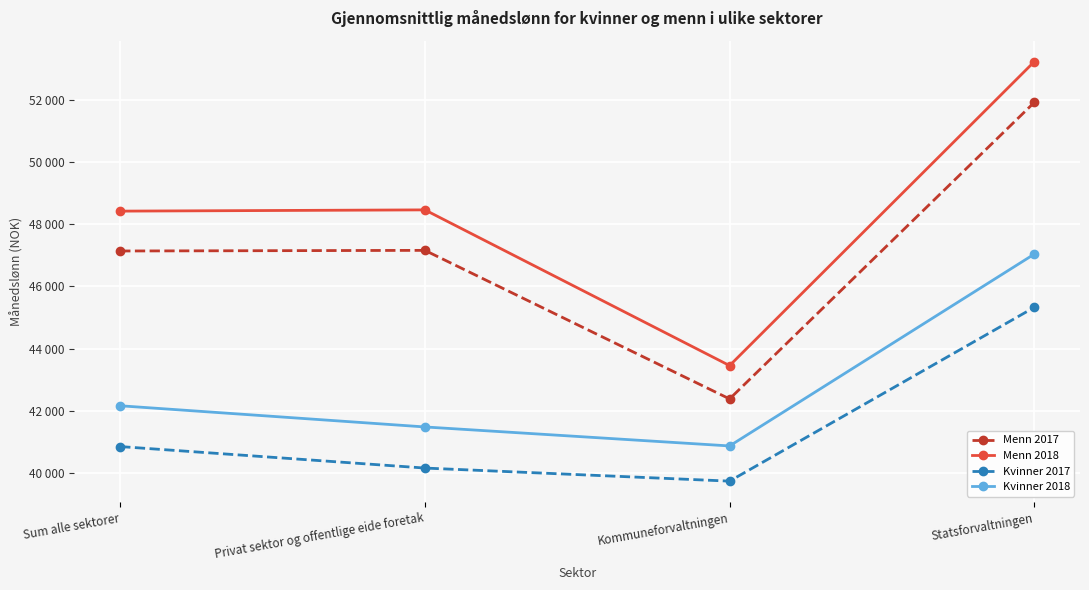

What position from the left is Sum alle sektorer?

1